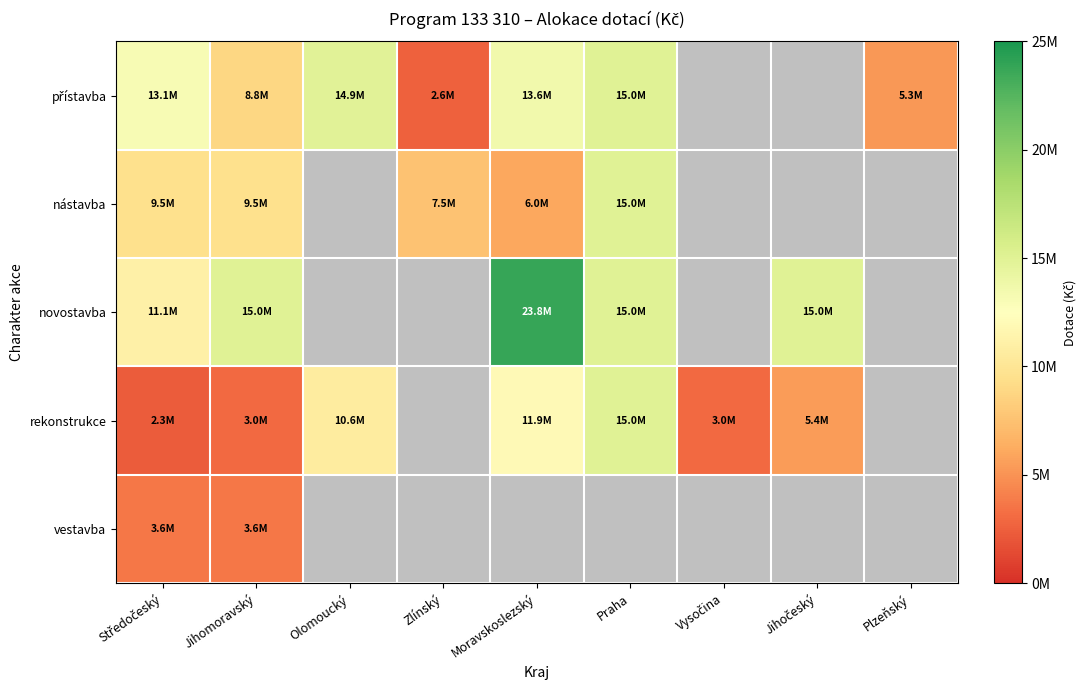

Rank the series by their maximum value, from lowest to highest.

vestavba, přístavba, nástavba, rekonstrukce, novostavba